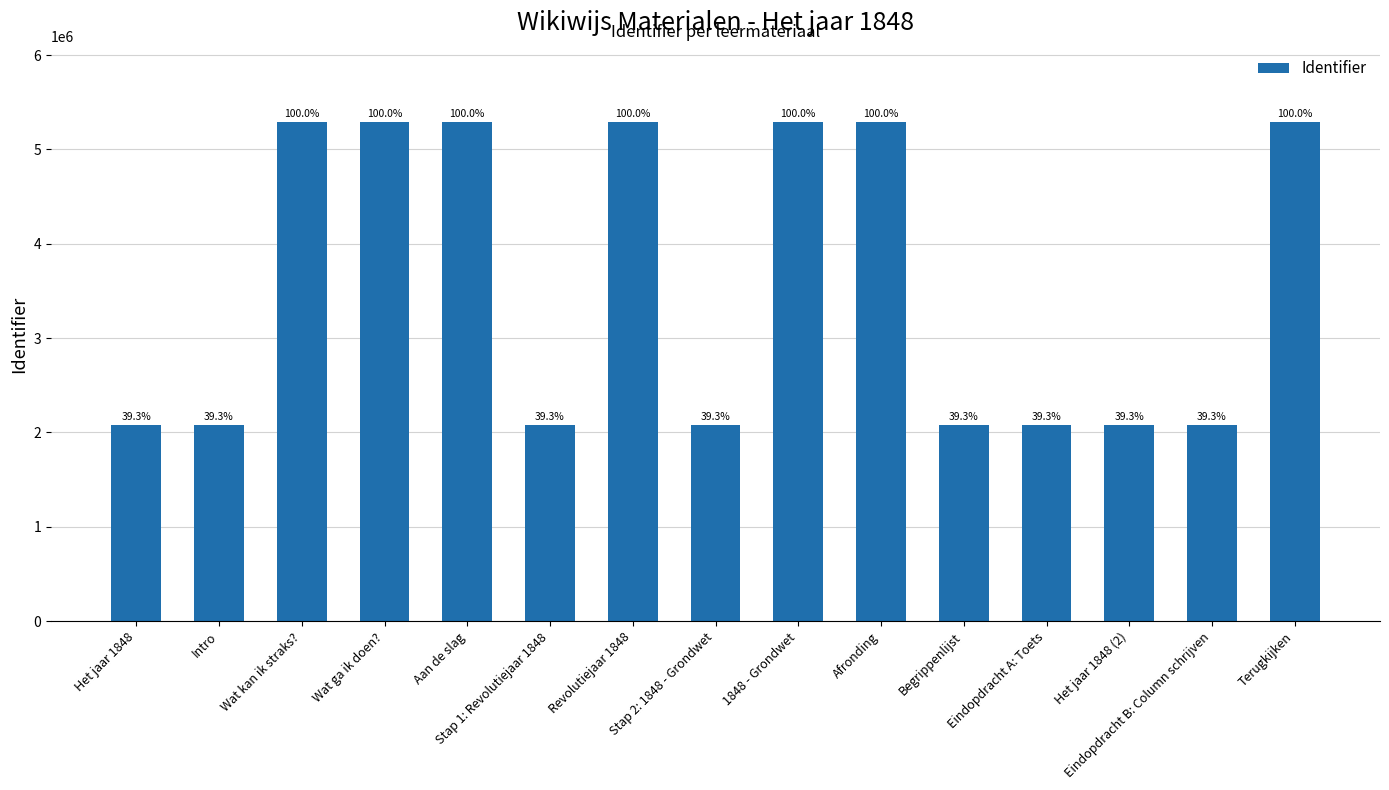

Which category has the lowest value across all series?

Het jaar 1848